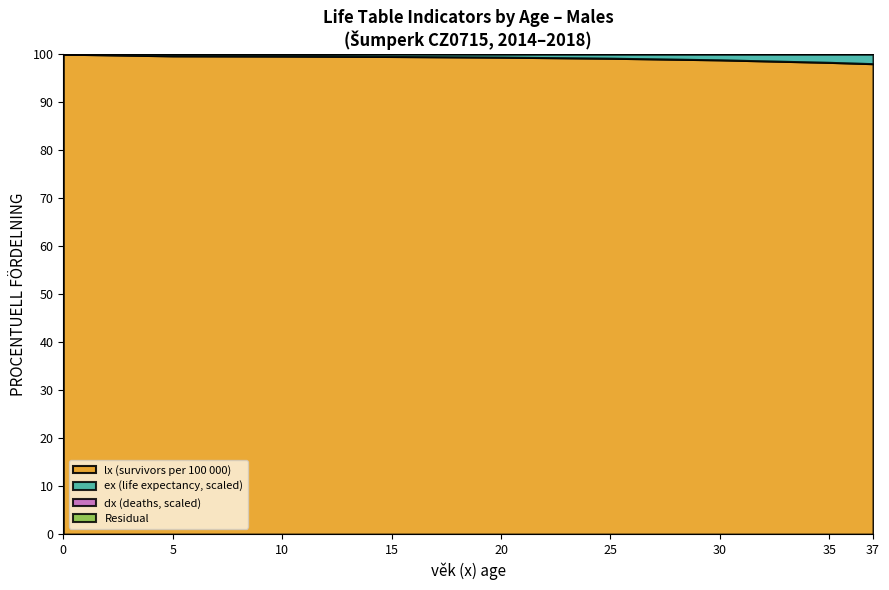

The value of mx at 20 is 0.0. True or false?

False